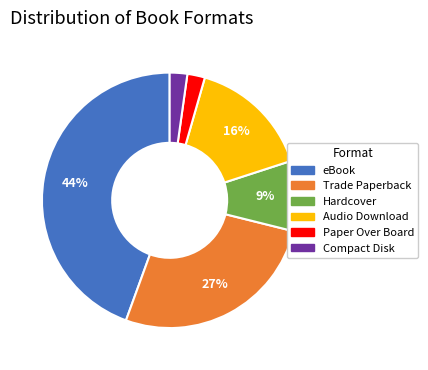

How many slices are in this pie chart?

6